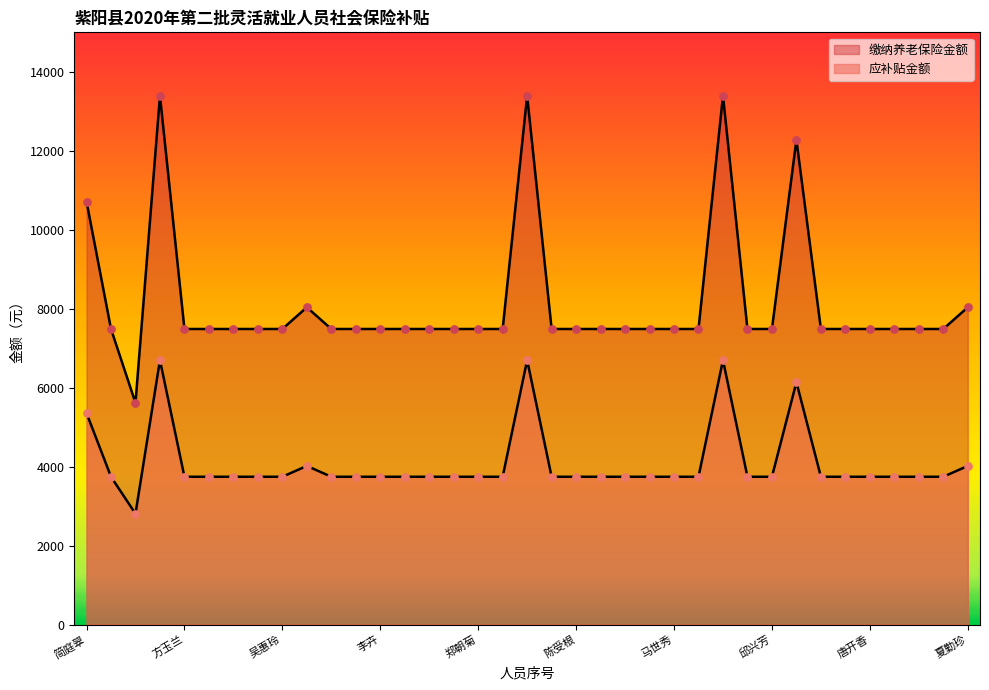

Which series reaches the maximum Y coordinate?

应补贴金额